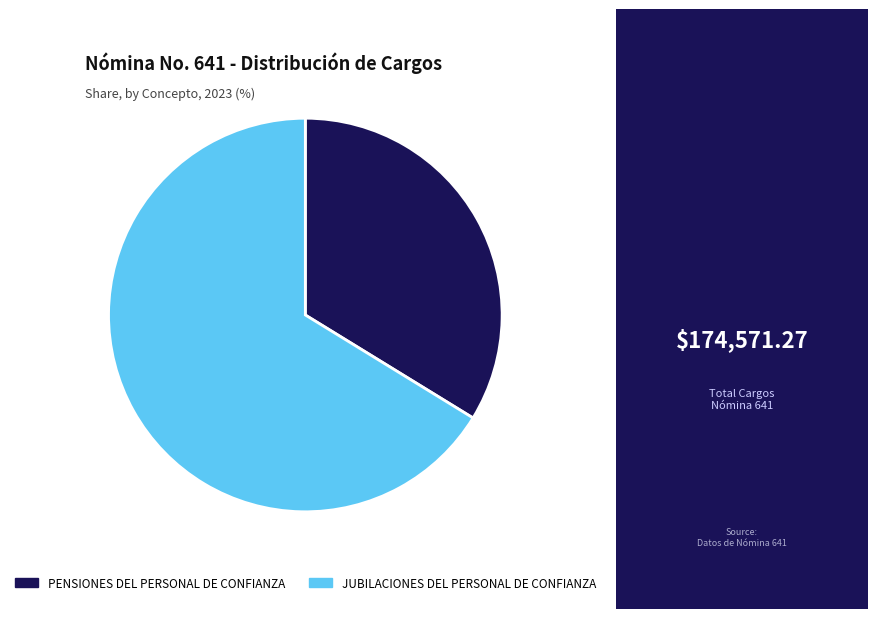

The JUBILACIONES DEL PERSONAL DE CONFIANZA slice represents 66% of the pie. True or false?

True